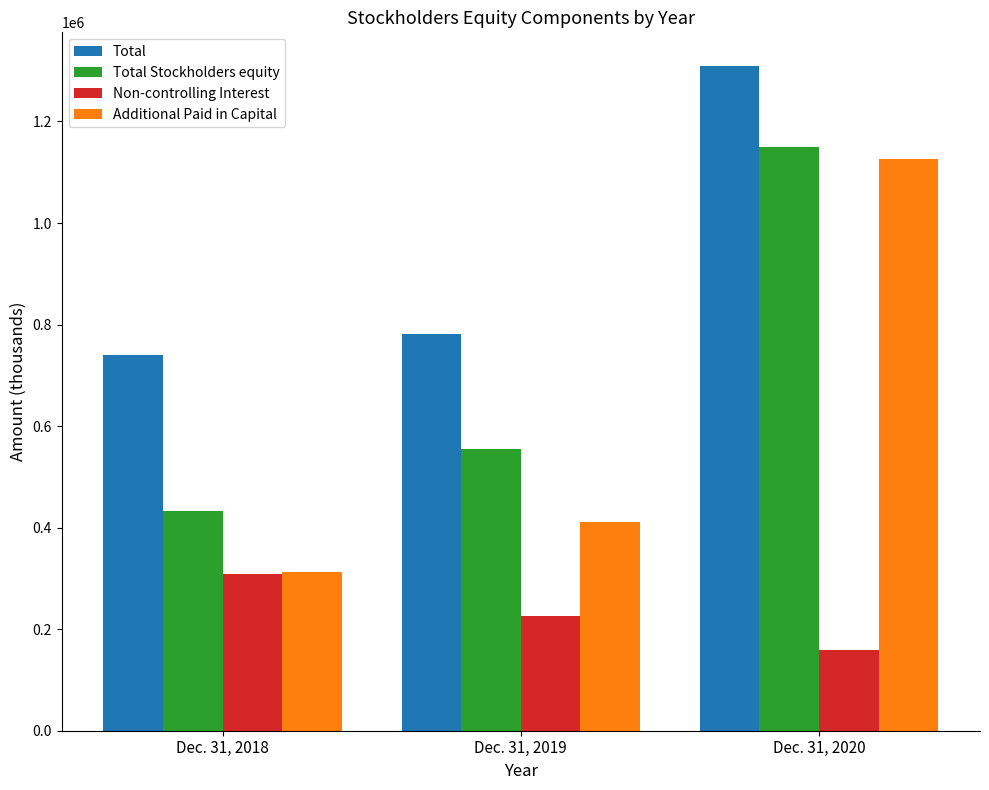

Reading left to right, what are all the values shown in this chart?

Total: 740814	781492	1310043
Total Stockholders equity: 433069	554827	1150637
Non-controlling Interest: 307745	226665	159406
Additional Paid in Capital: 312659	410596	1125554